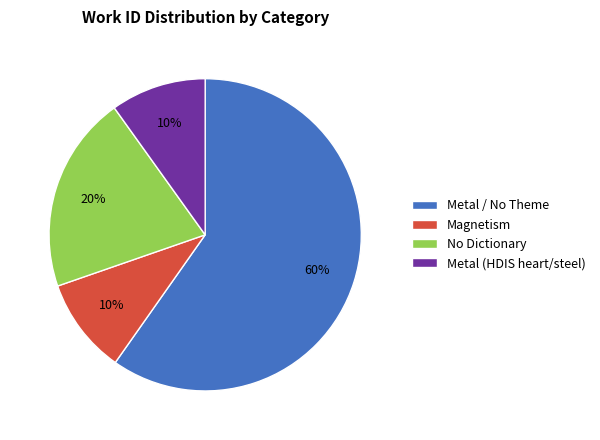

Is it true that Magnetism is 1% of the pie?

False